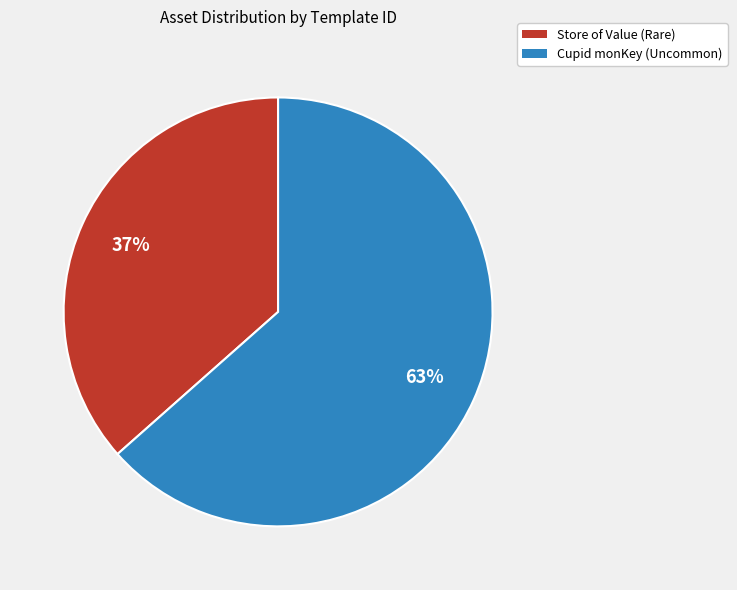

Is it true that Store of Value (Rare) is 22% of the pie?

False